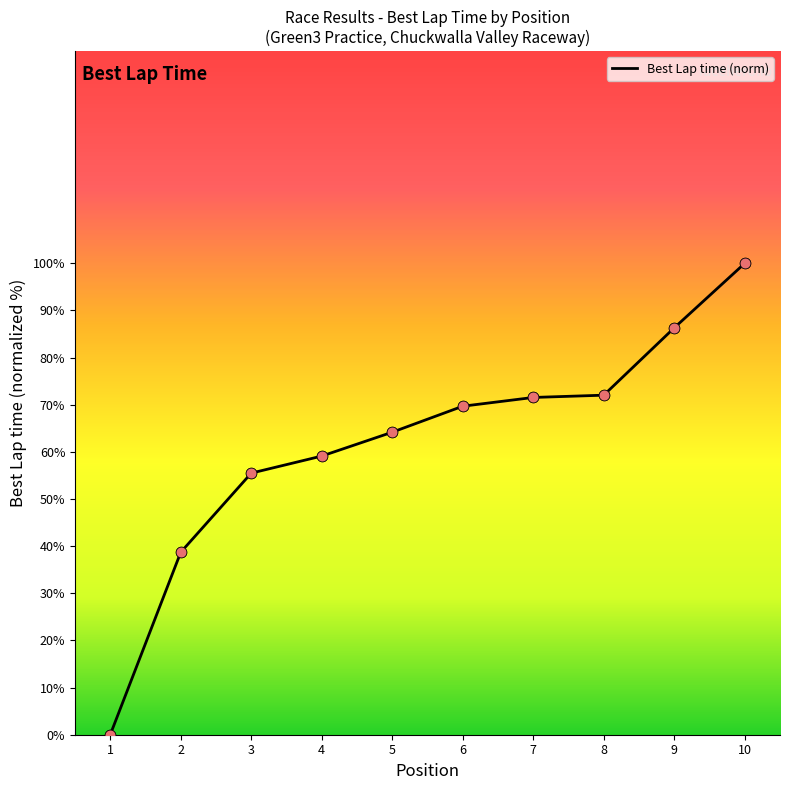

Which has a higher value, 5 or 6?

6